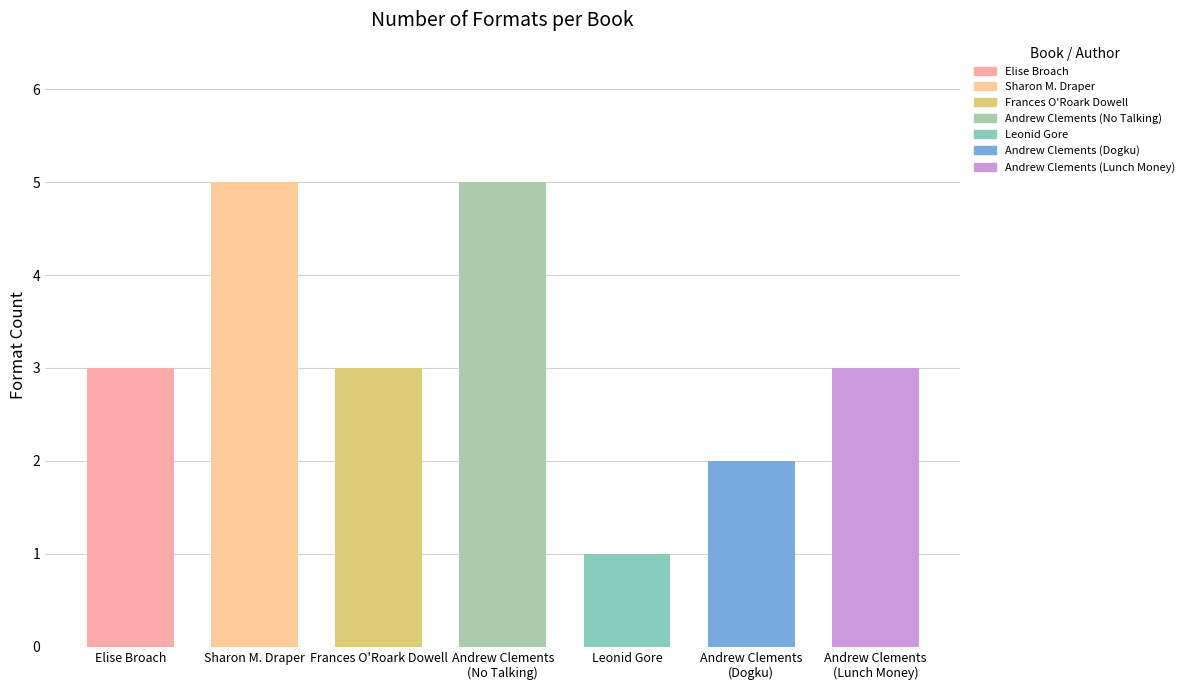

What is the difference between the values at Andrew Clements (1146268) - Dogku and Andrew Clements (1146268) - Lunch Money?

1